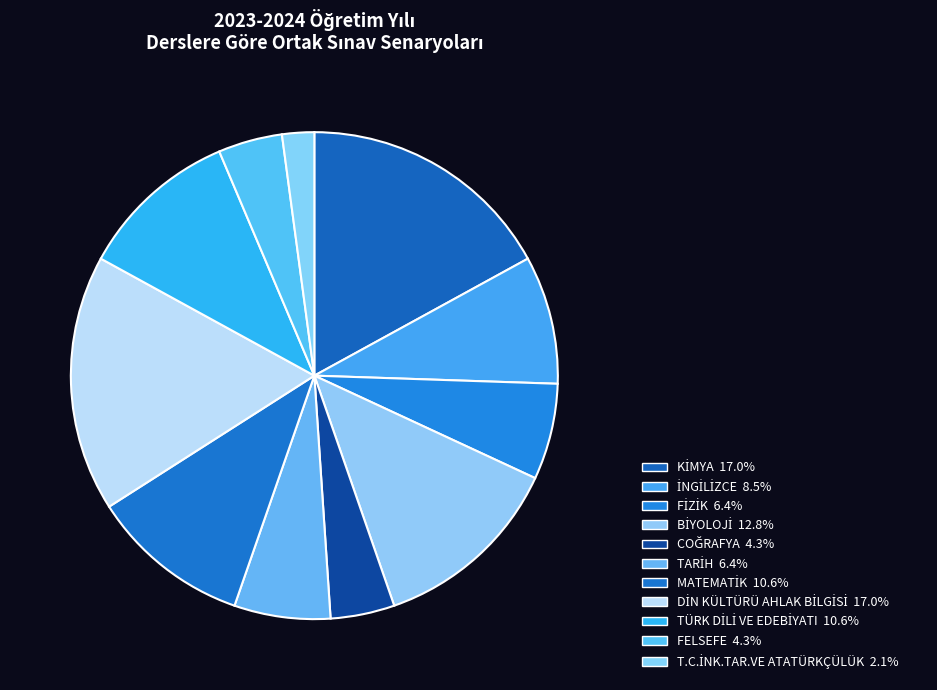

How many slices are in this pie chart?

11